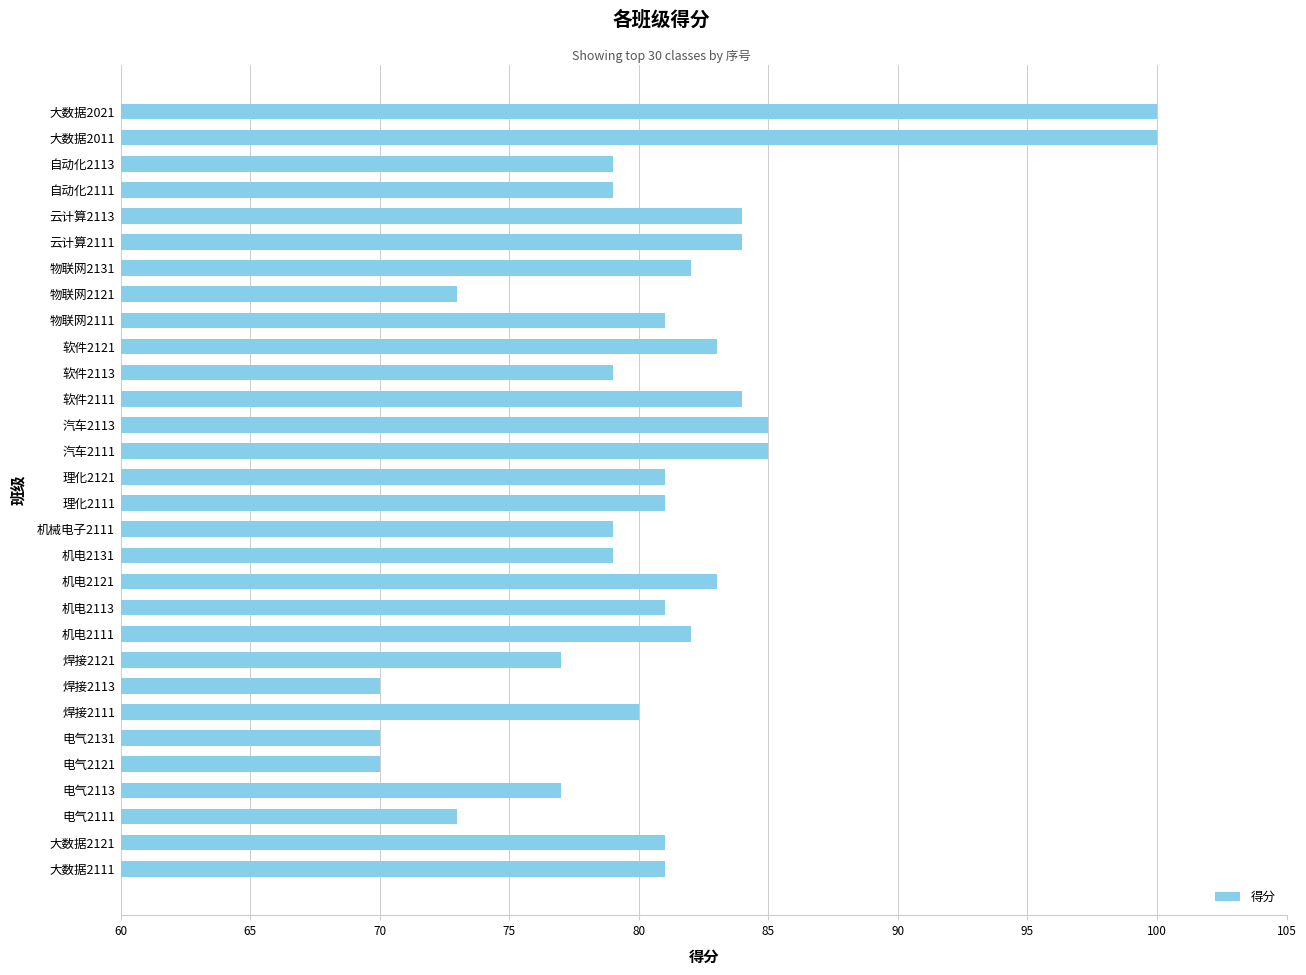

Approximately how many times larger is the value at 机电2113 compared to 物联网2111?

1.0